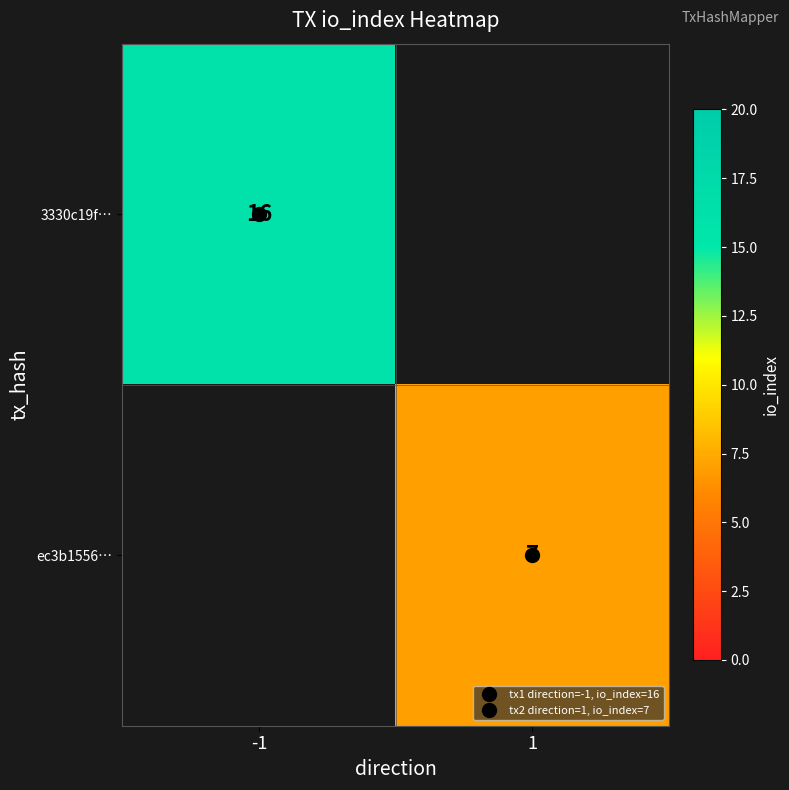

The value of ec3b1556… at -1 is 0. True or false?

True